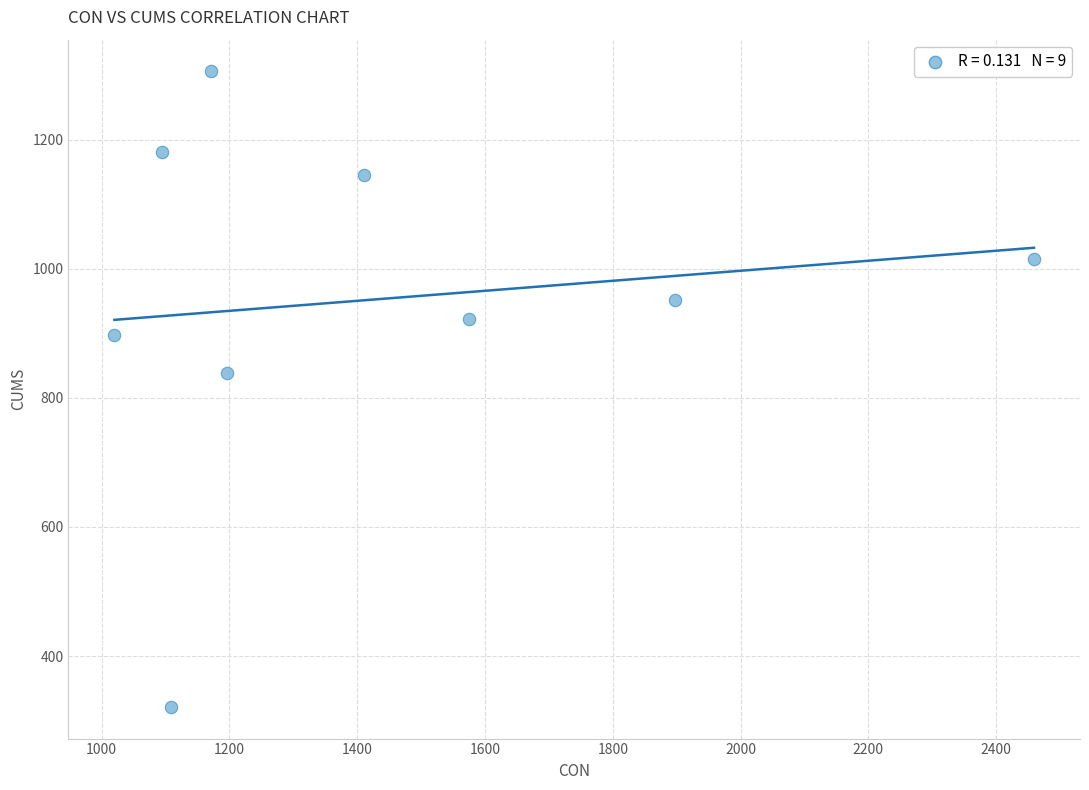

What is the range of Y values (max minus min)?

984.2